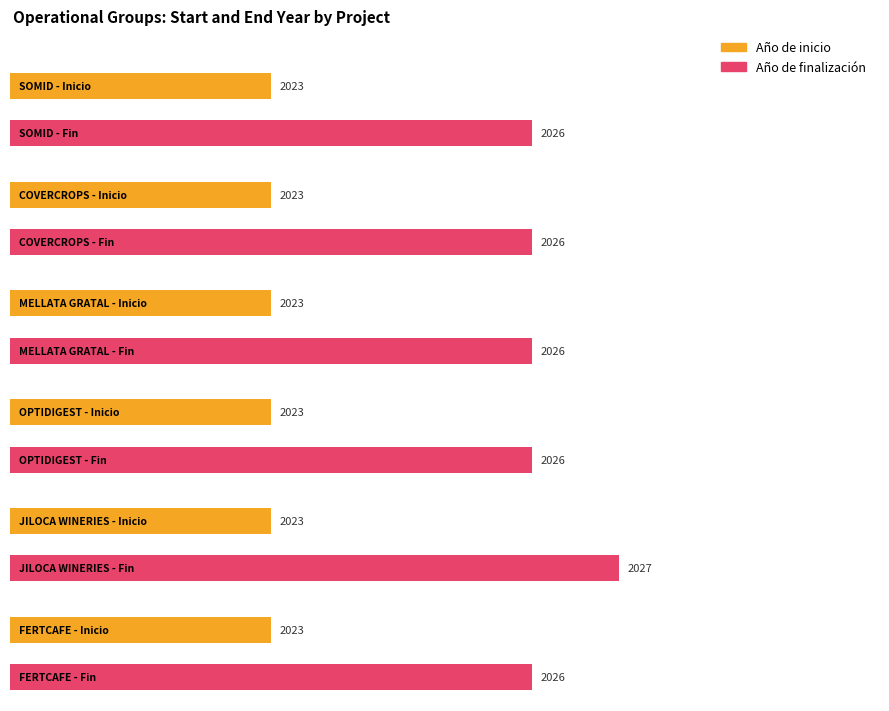

What is the minimum value for Año de inicio?

2023